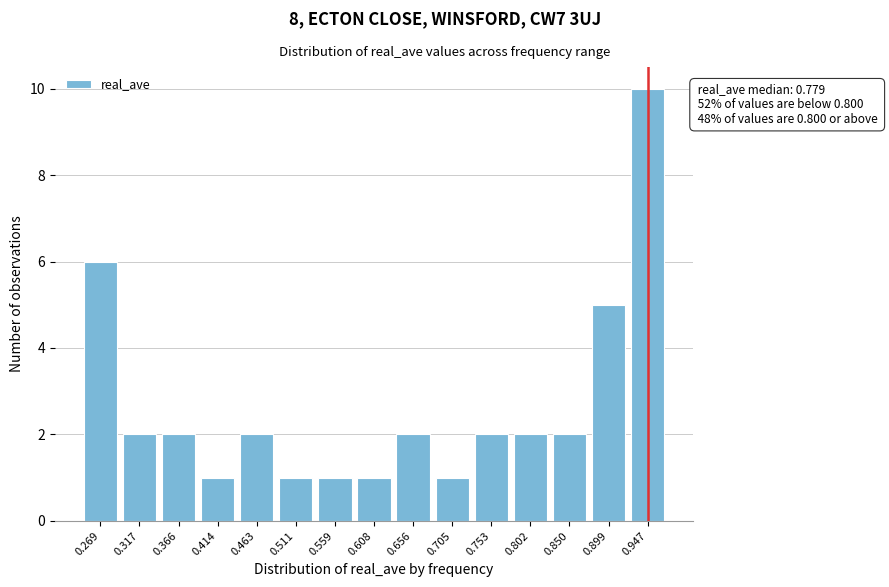

Reading left to right, what are all the values shown in this chart?

0.269=6	0.317=2	0.366=2	0.414=1	0.463=2	0.511=1	0.559=1	0.608=1	0.656=2	0.705=1	0.753=2	0.802=2	0.850=2	0.899=5	0.947=10